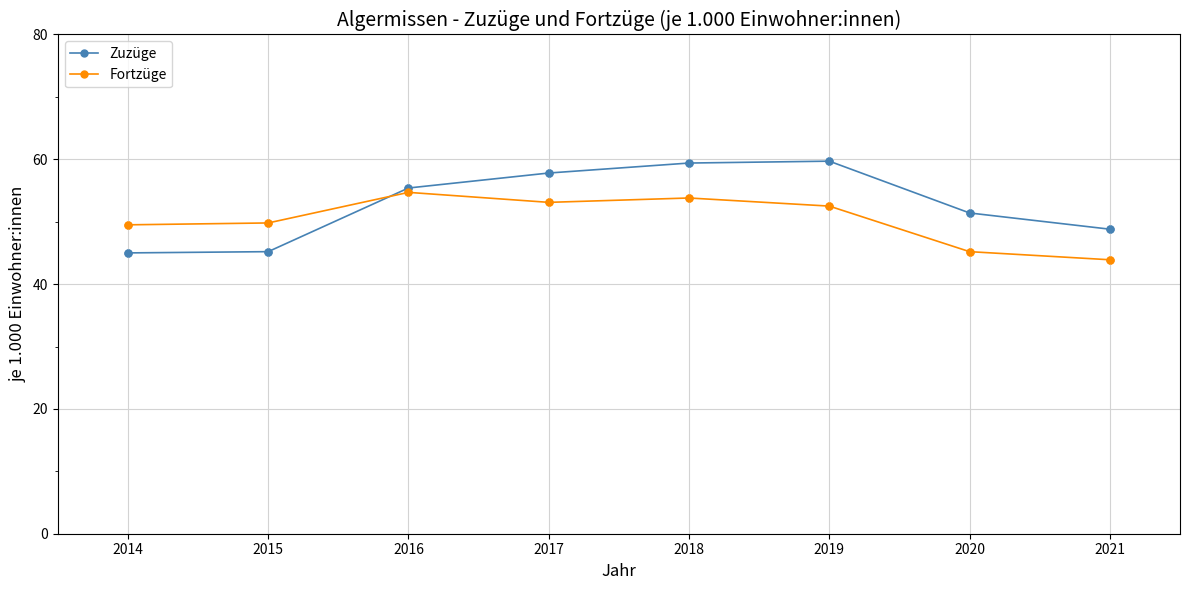

What is the spread (max minus min) of values at 2015?

4.6